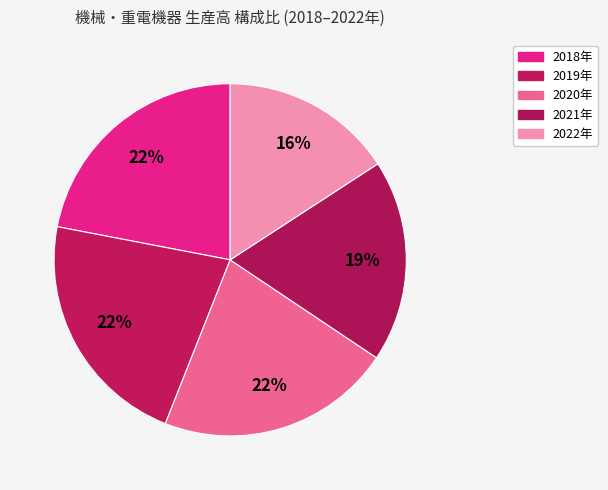

Rank the categories by value from lowest to highest.

2022年, 2021年, 2020年, 2018年, 2019年